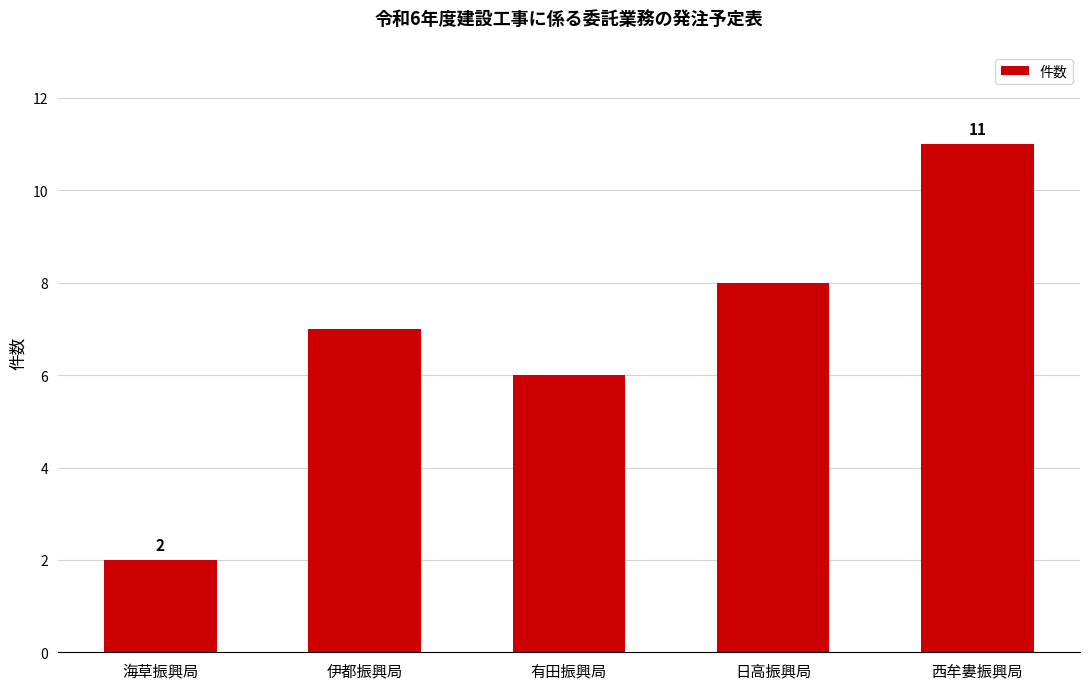

What is the label of the 2nd bar from the left?

伊都振興局